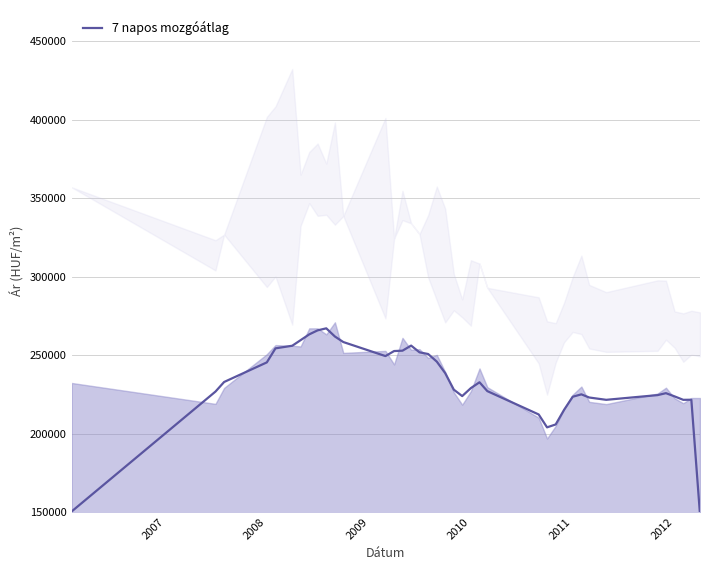

True or false: the data has more than 2 interior local peaks.

True